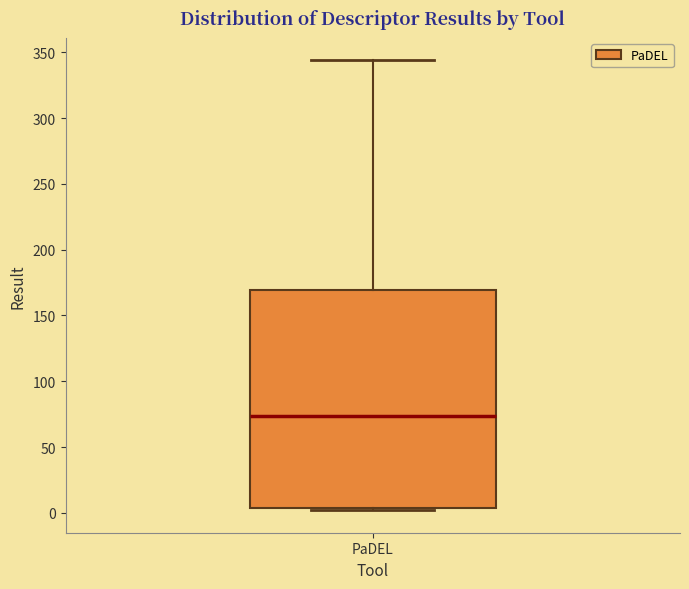

Read this box plot against the y-axis: the position of the median line, the range covered by the box, and the ends of both whiskers. The values are not printed on the chart, so give them approximately, as read against the axis.

median 75, box 5 to 170, whiskers 0 to 345